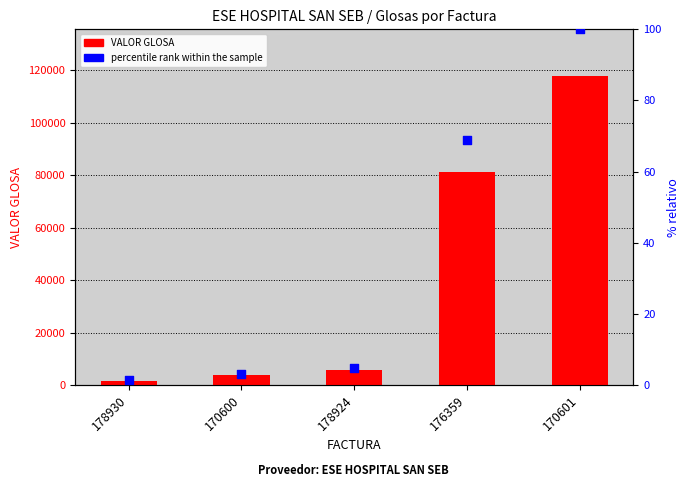

At how many categories does at least one series exceed 32188?

2